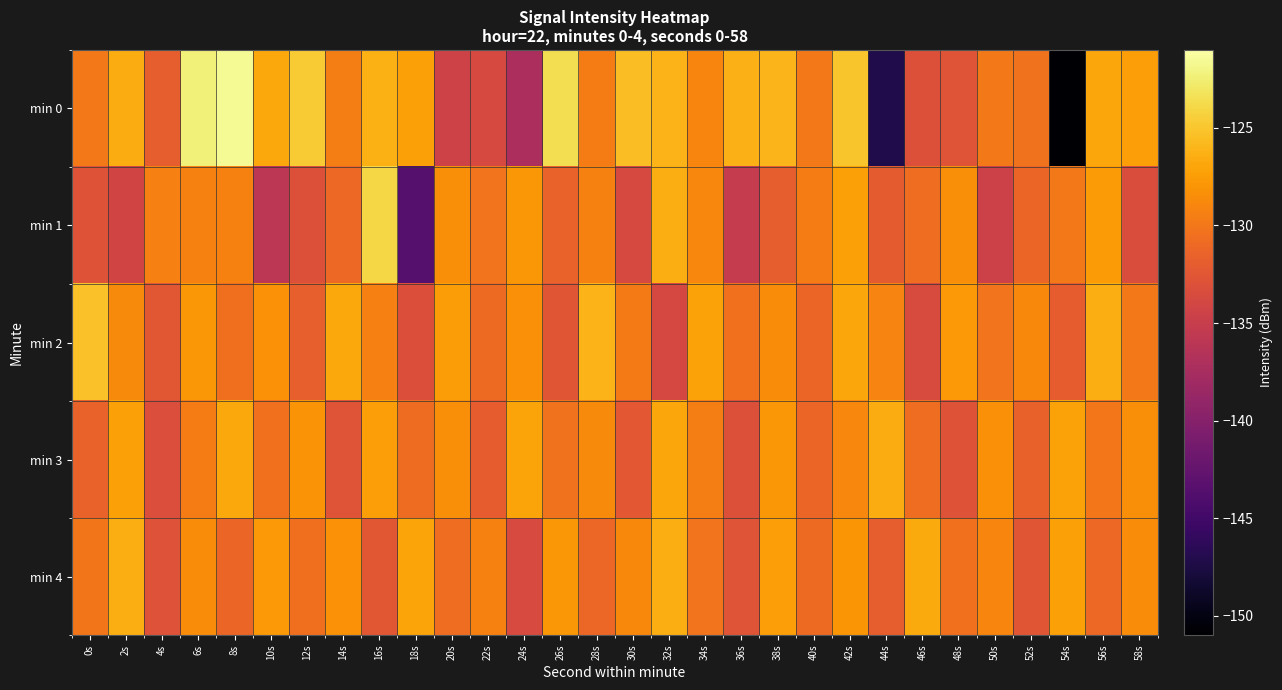

How many series are shown in this chart?

5